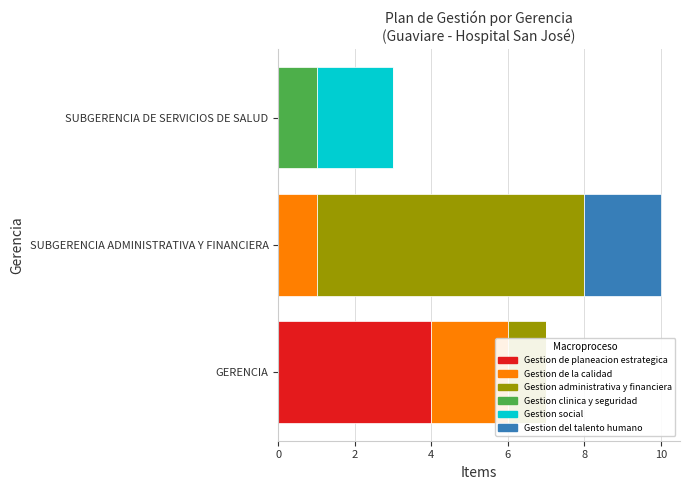

What is the maximum value shown in the chart?

7